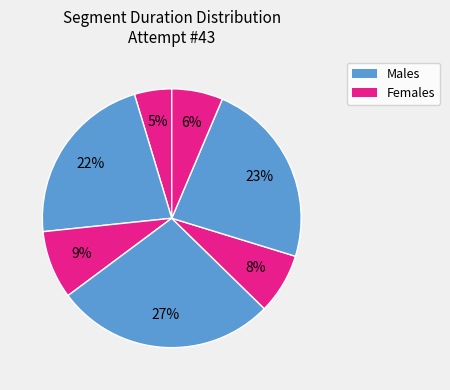

How many slices are in this pie chart?

7